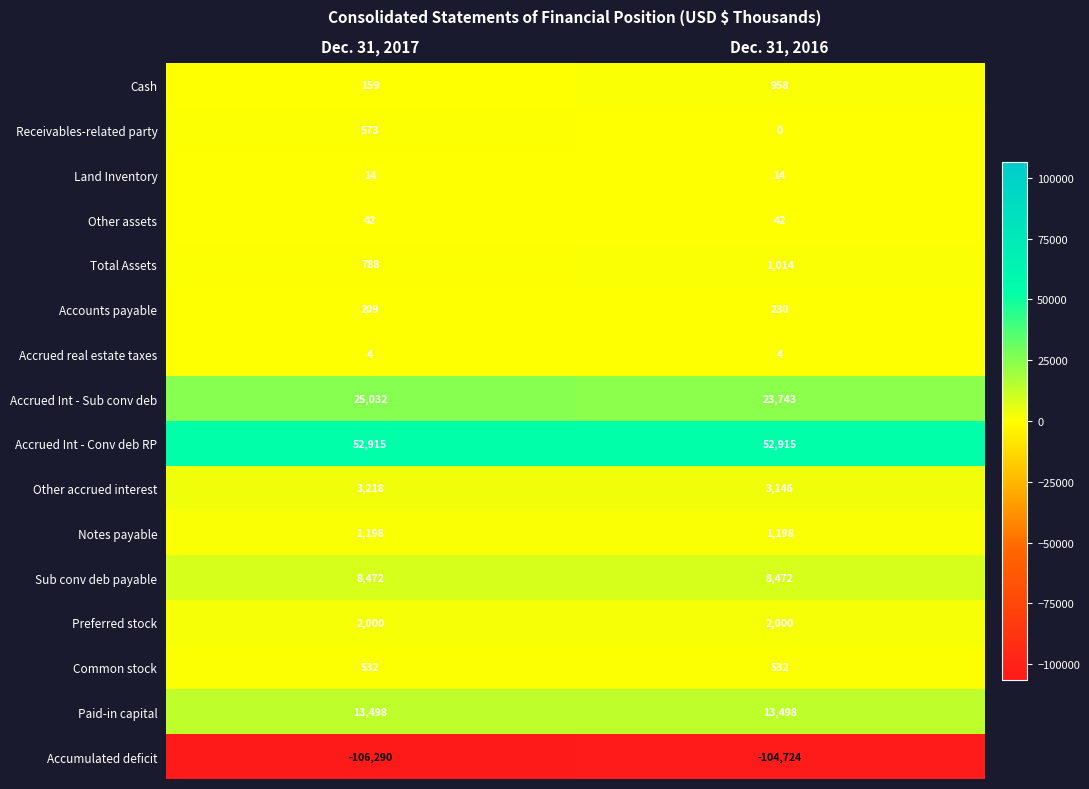

Between Dec. 31, 2017 and Dec. 31, 2016, which series saw the biggest shift?

Accumulated deficit